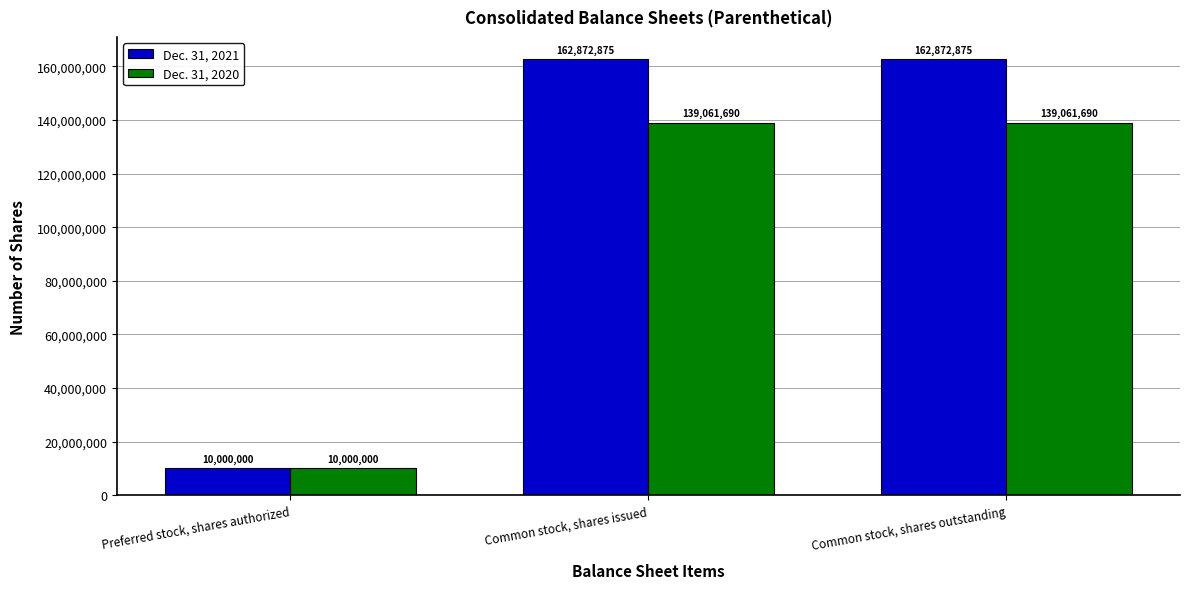

Rank the series by their average value, from highest to lowest.

Dec. 31, 2021, Dec. 31, 2020